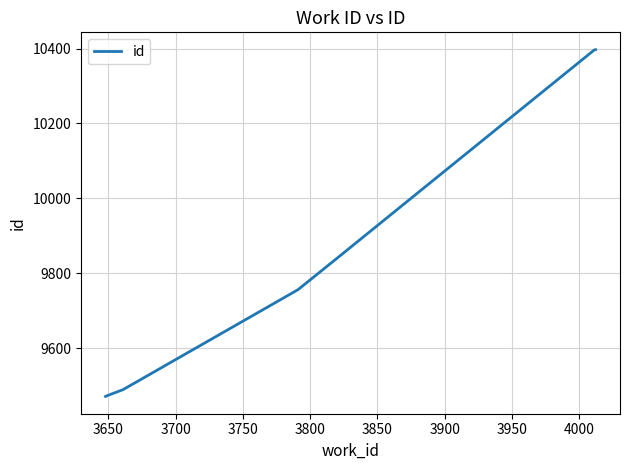

What is the sum of all values?

68823